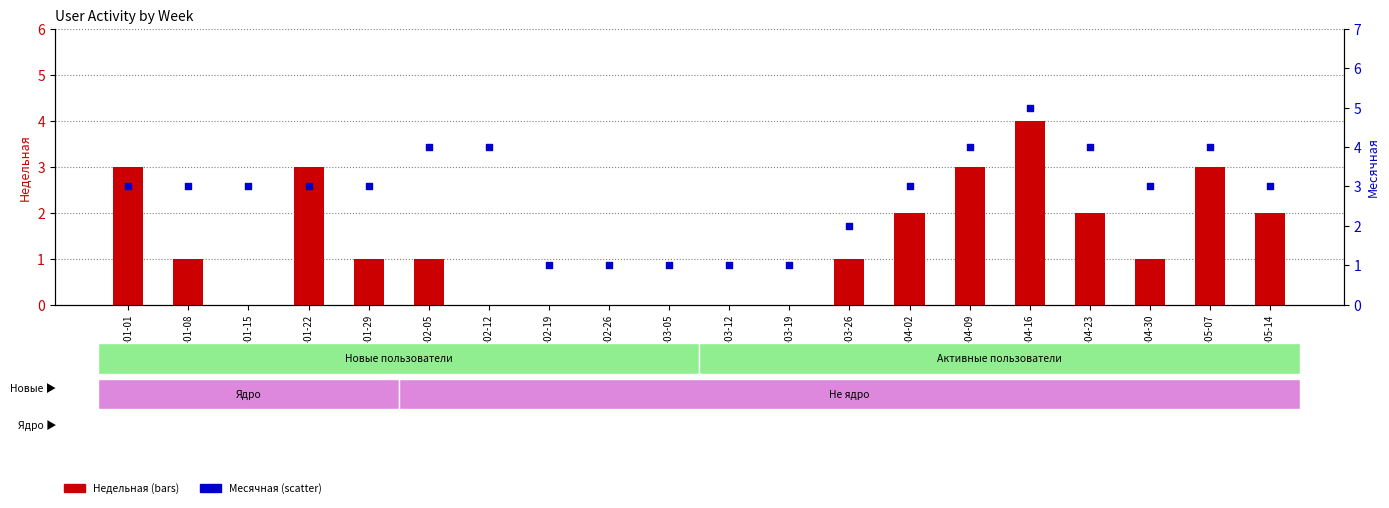

What is the total value across all series at 2023-03-19?

1